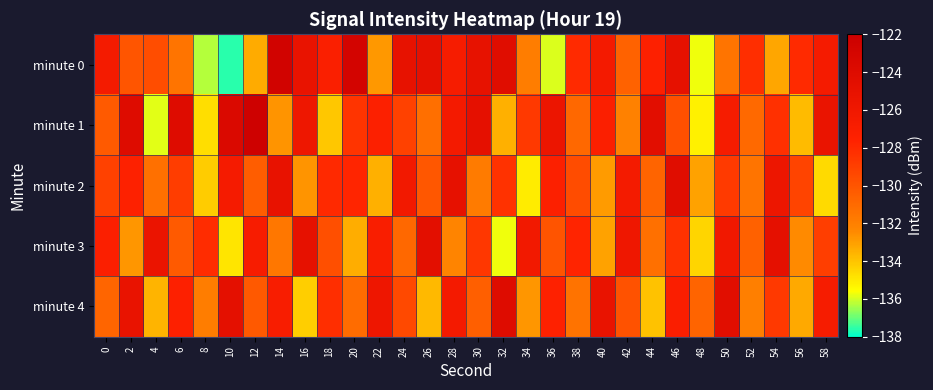

Which series has the largest range (max minus min)?

minute 0